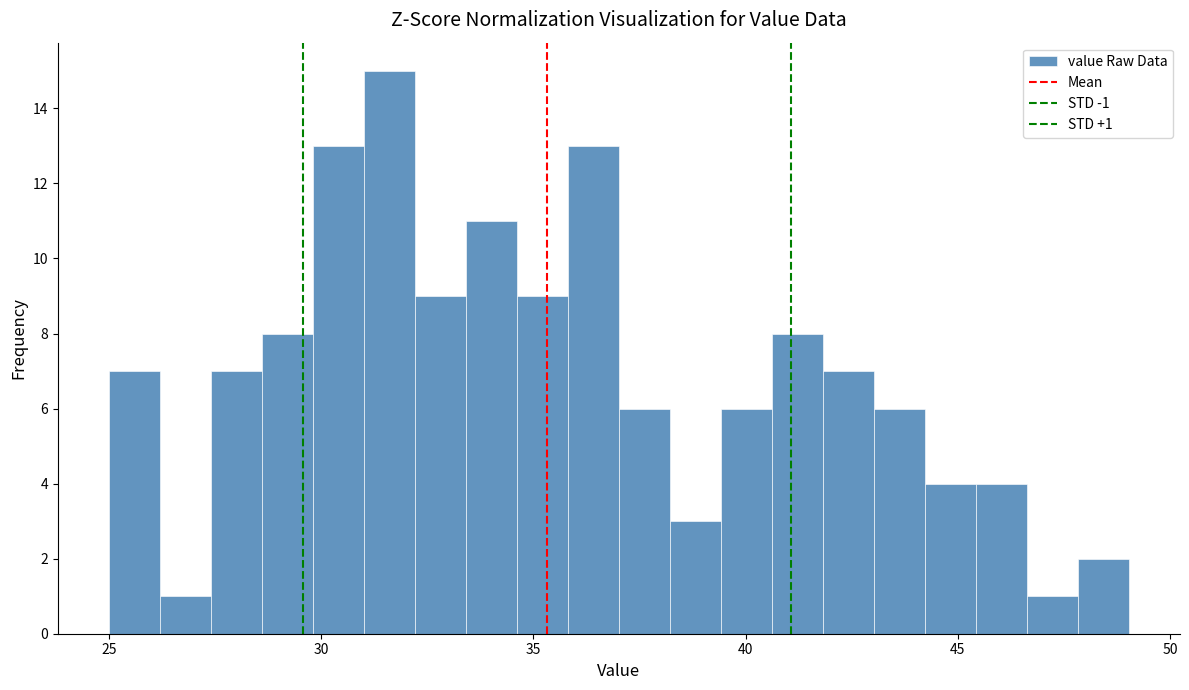

Read against the x-axis, roughly where is the centre of the tallest bar?

31.5